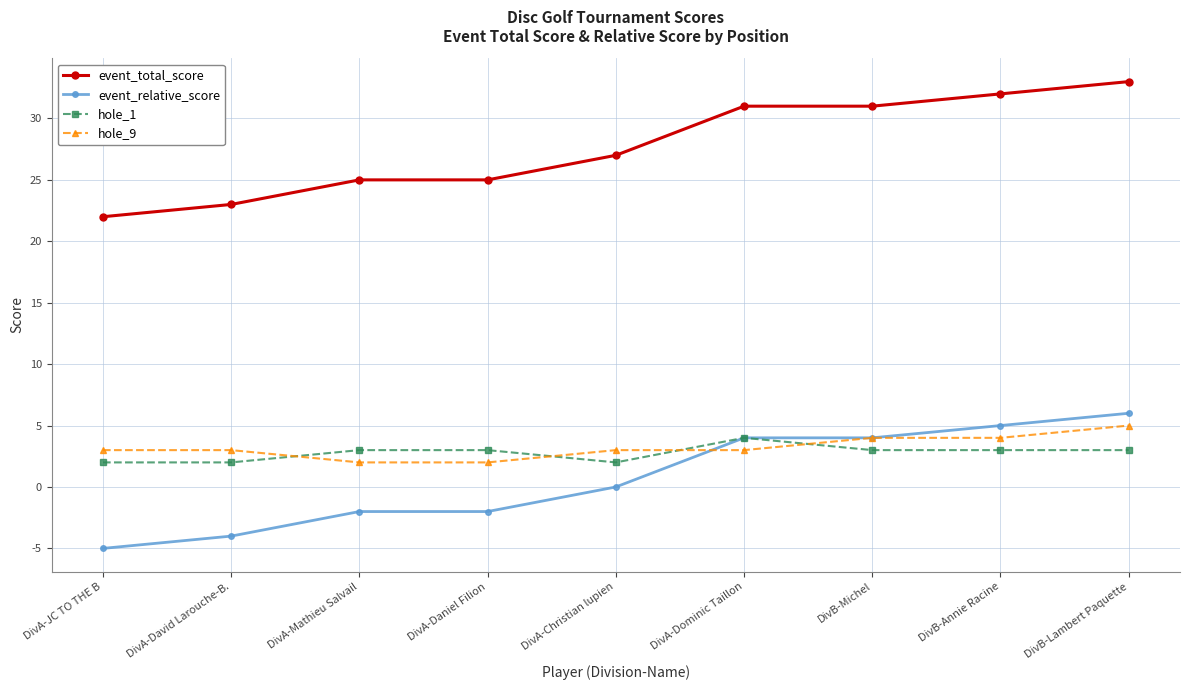

What is the value of the event_relative_score point at the 1st from the left?

-5